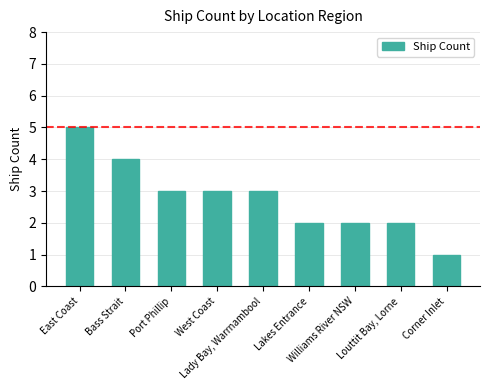

Are the bars horizontal?

No